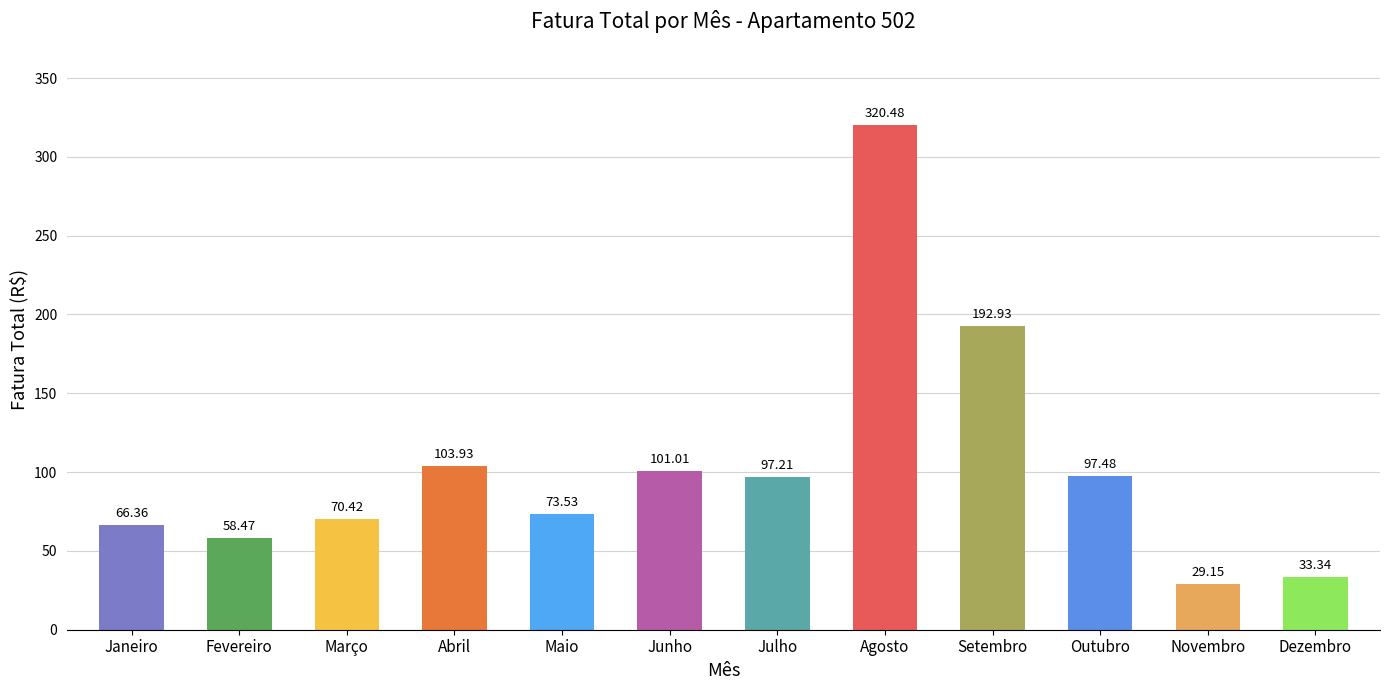

Are the bars horizontal?

No